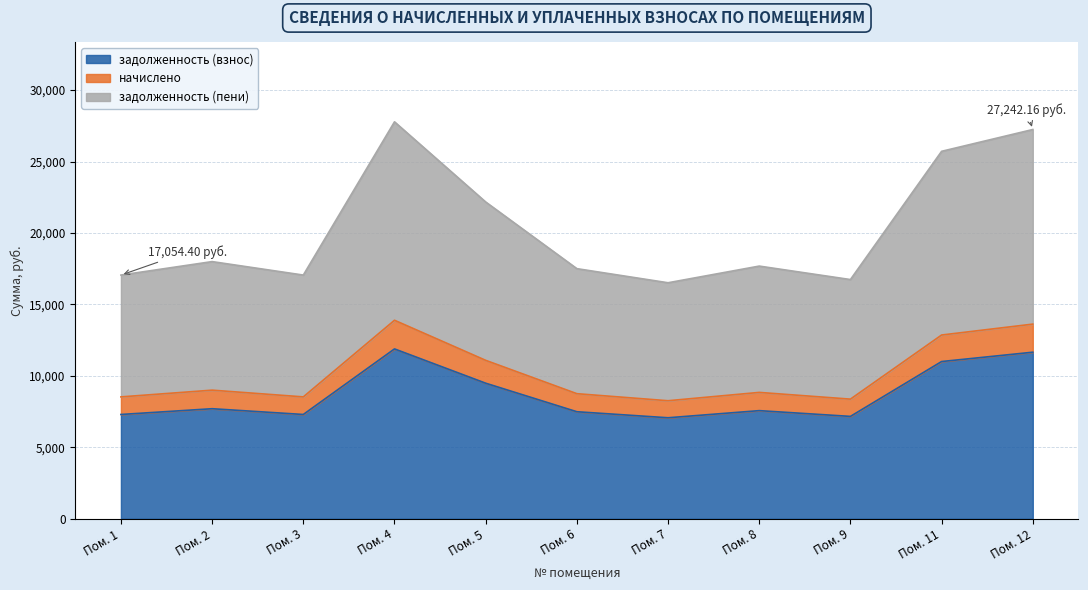

Count the number of categories in the chart.

11